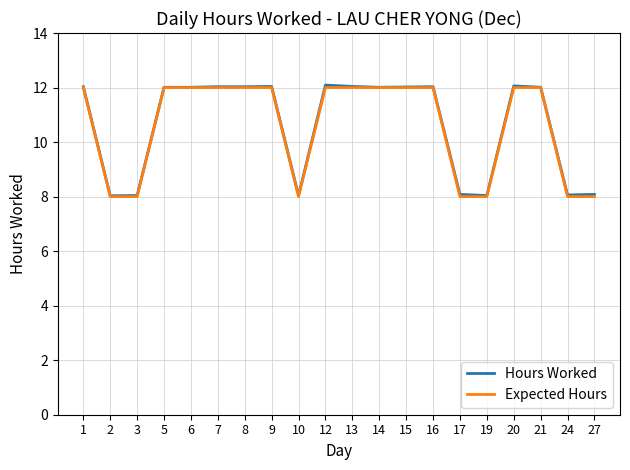

What is the sum of all Hours Worked values?

212.8